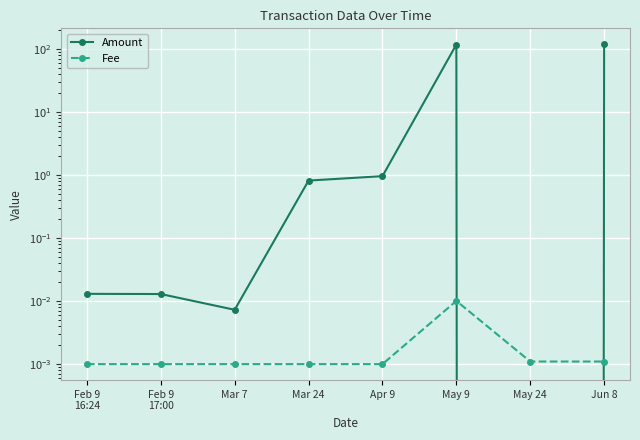

How many categories are shown in the chart?

8